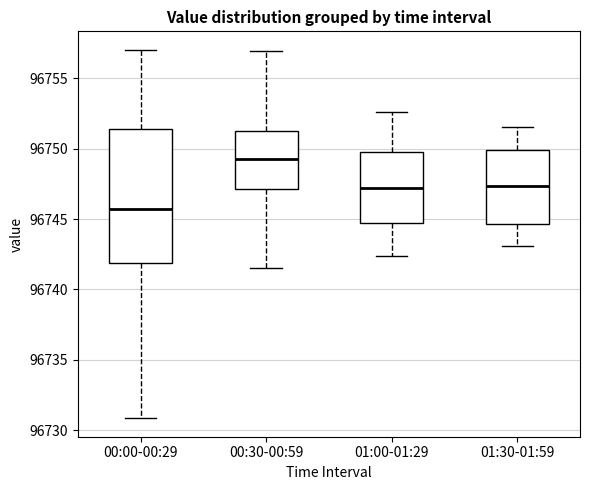

Reading left to right, transcribe this box plot: for each box, give where its median line is, the range the box spans, and where its two whiskers end, as read against the y-axis. The values are not printed on the chart, so give them approximately, as read against the axis.

00:00-00:29: median 96745.5, box 96742.0 to 96751.5, whiskers 96731.0 to 96757.0
00:30-00:59: median 96749.5, box 96747.0 to 96751.5, whiskers 96741.5 to 96757.0
01:00-01:29: median 96747.0, box 96744.5 to 96750.0, whiskers 96742.5 to 96752.5
01:30-01:59: median 96747.5, box 96744.5 to 96750.0, whiskers 96743.0 to 96751.5